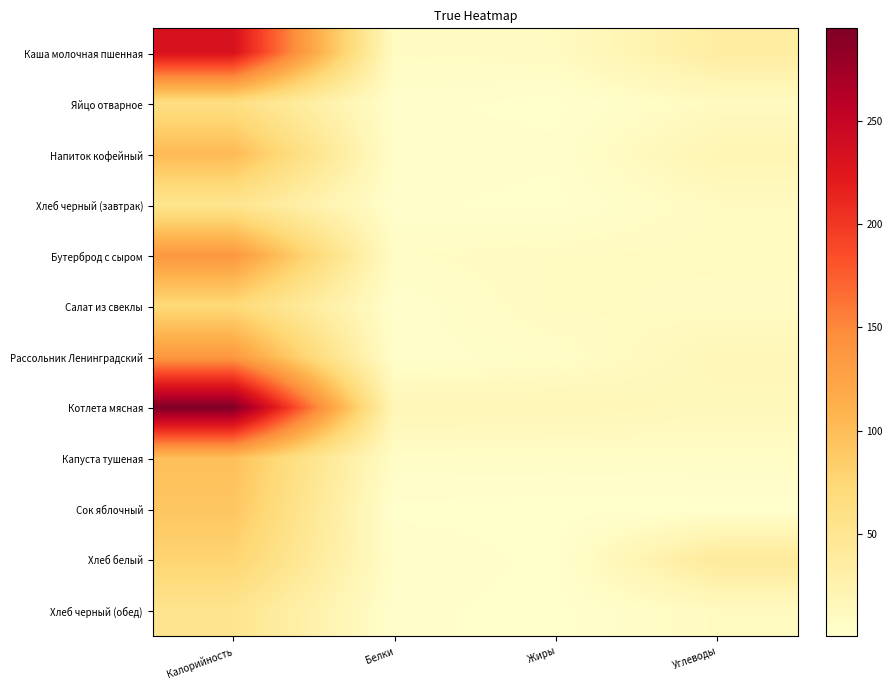

Rank the series by their maximum value, from highest to lowest.

Котлета мясная, Каша молочная пшенная, Бутерброд с сыром, Рассольник Ленинградский, Напиток кофейный, Капуста тушеная, Сок яблочный, Хлеб белый, Салат из свеклы, Яйцо отварное, Хлеб черный (завтрак), Хлеб черный (обед)